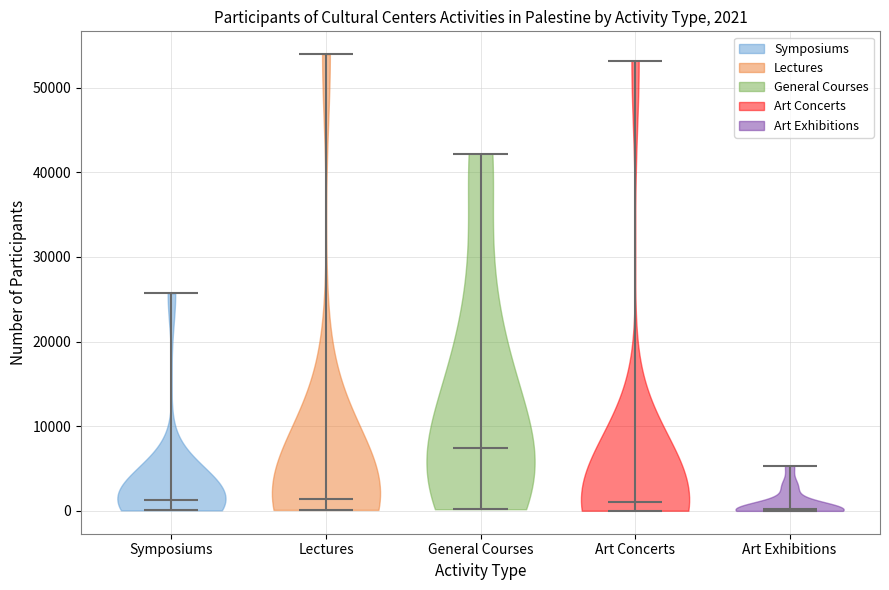

Which violin has the highest median line?

General Courses